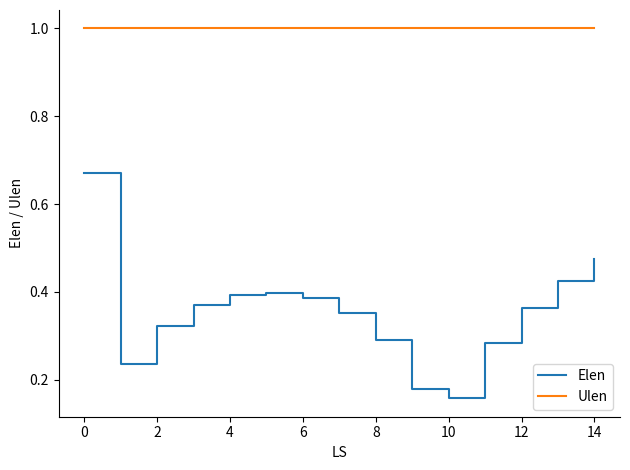

Which series has the largest total across all categories?

Ulen